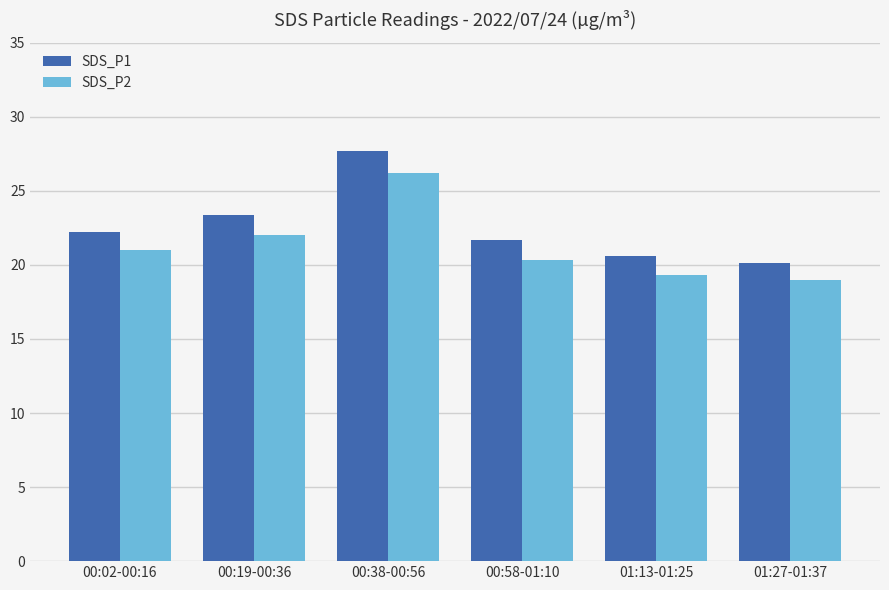

Which series has the widest spread of values?

SDS_P1